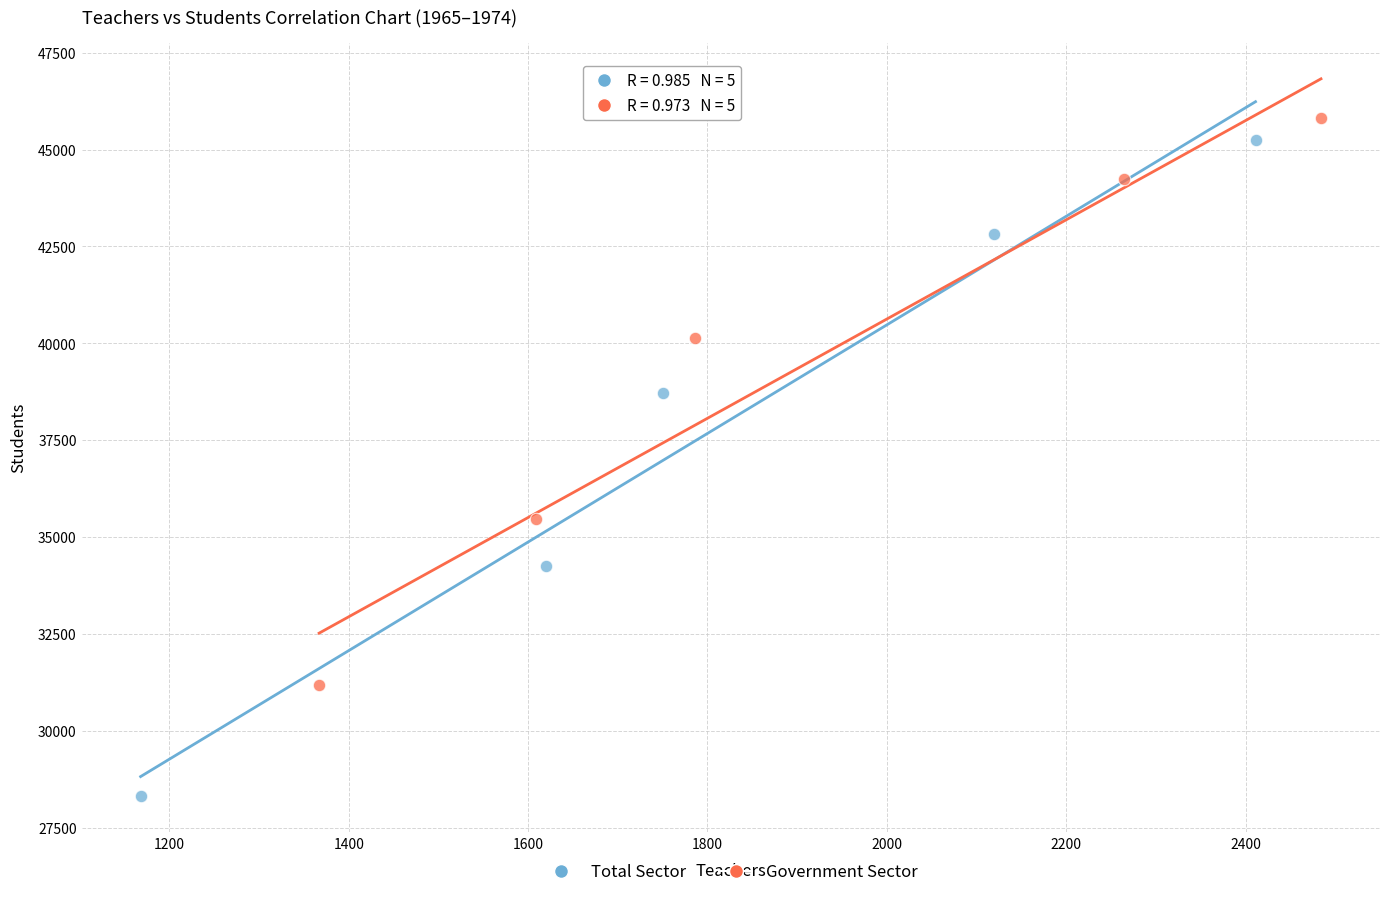

Which series reaches the minimum Y coordinate?

Total Sector